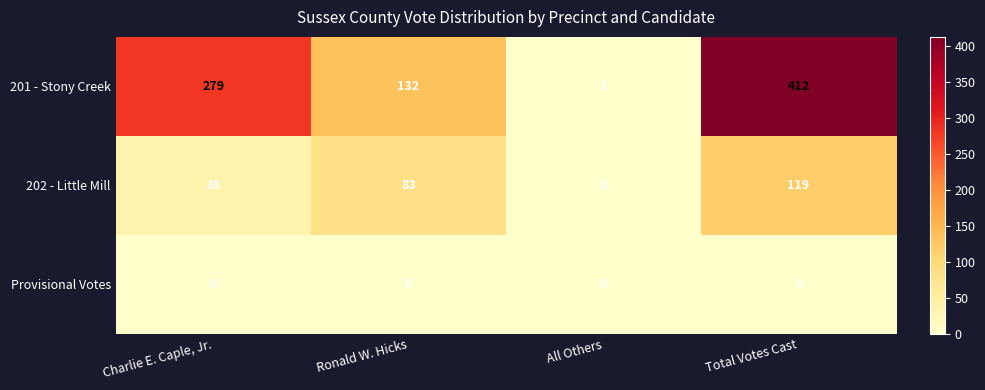

Between Ronald W. Hicks and All Others, which series saw the biggest shift?

201 - Stony Creek